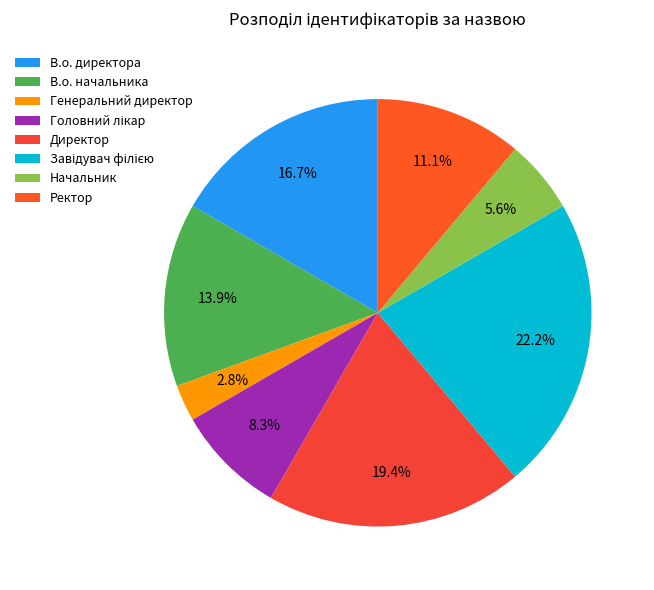

Which has a higher value, Головний лікар or Директор?

Директор